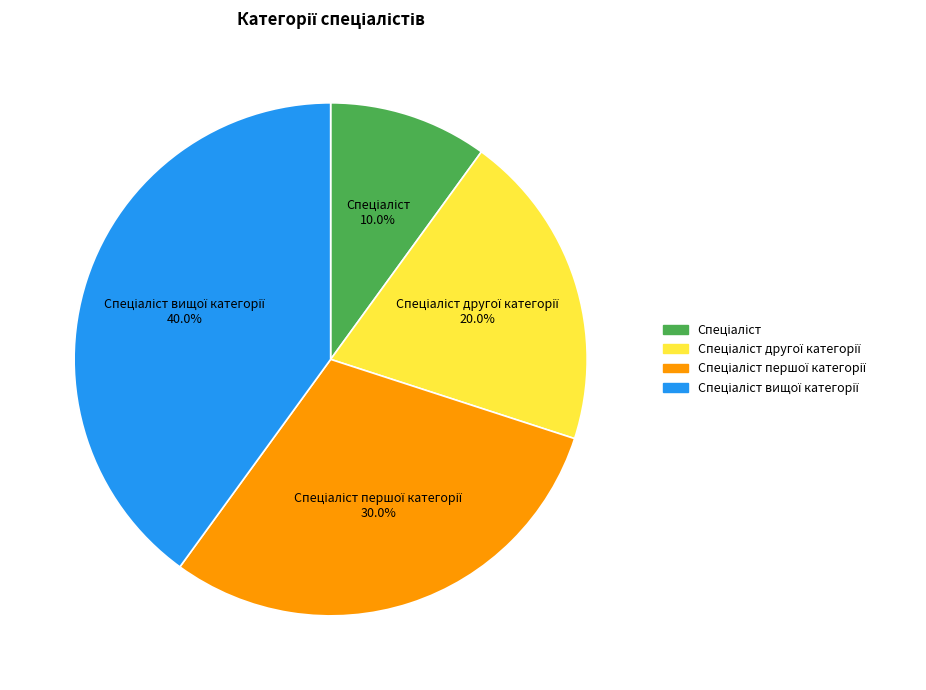

Is there a majority slice in this chart?

No